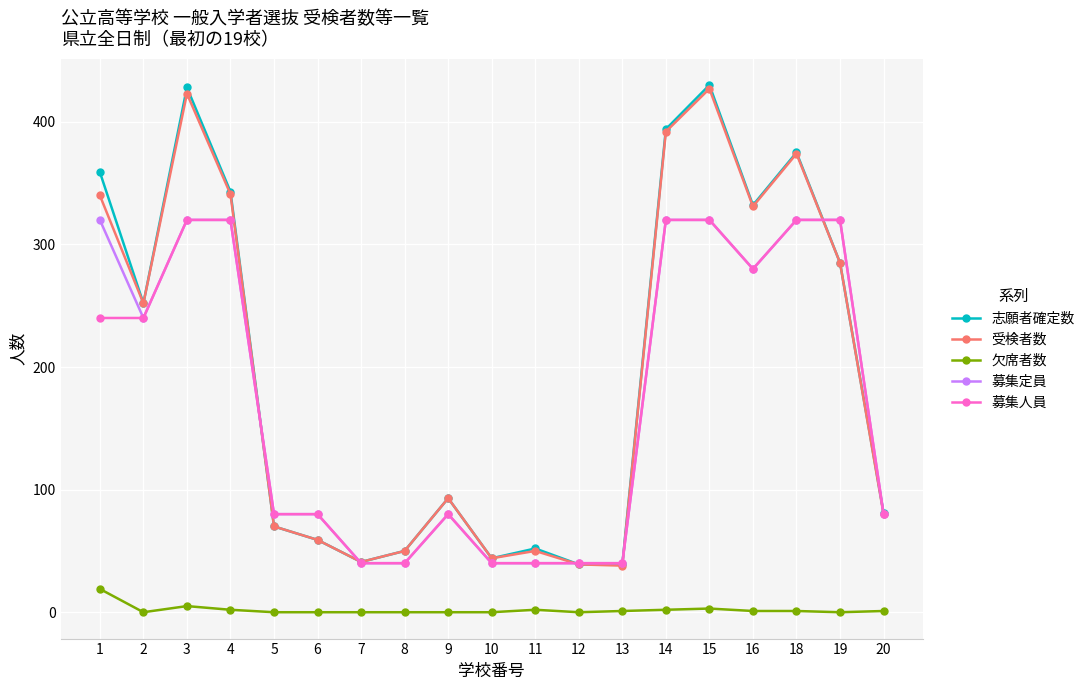

What is the greatest value displayed?

430